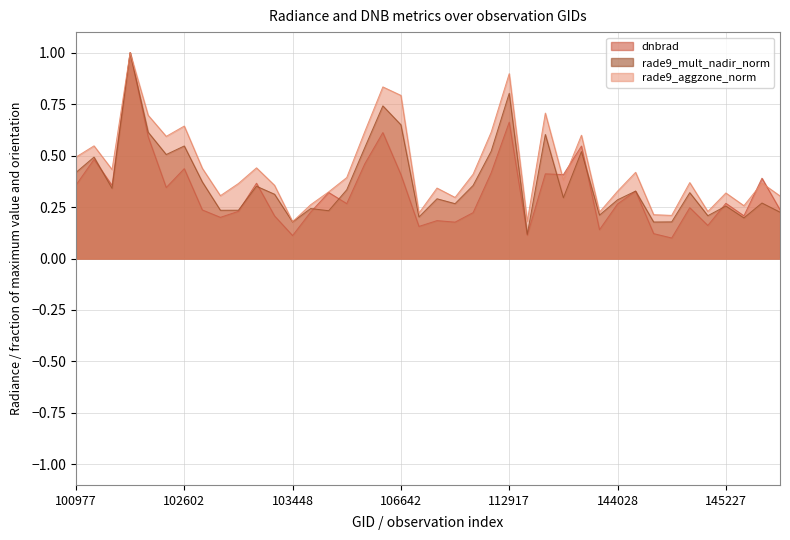

Is the value of dnbrad at 100977 greater than the value of rade9_aggzone_norm at 103694?

Yes